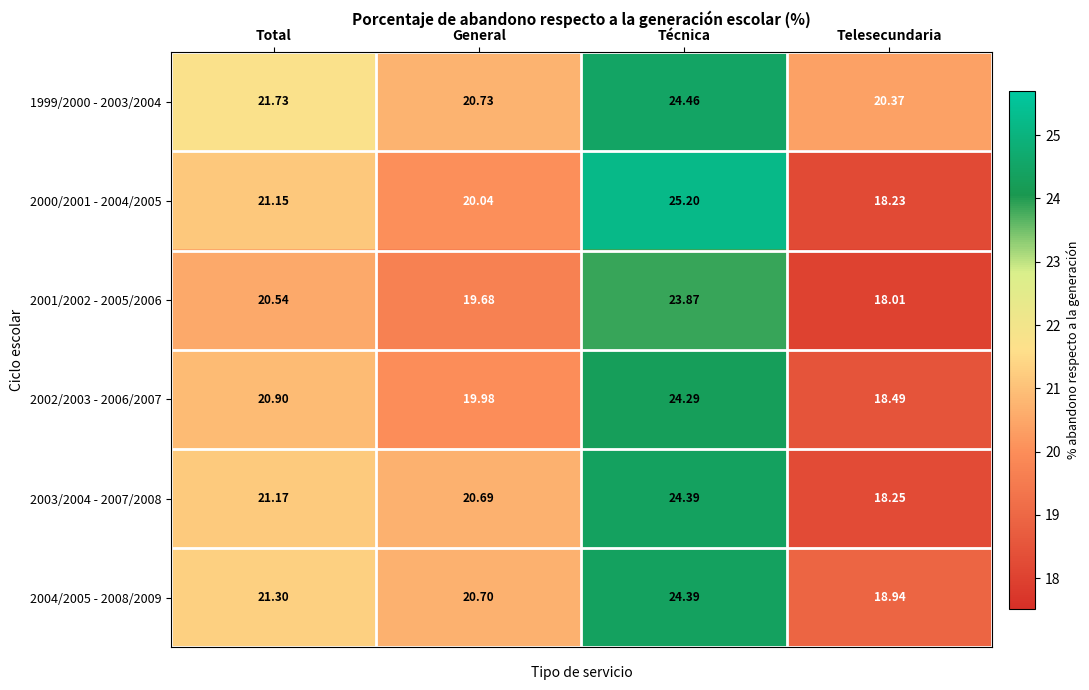

Which label corresponds to the smallest value in the chart?

Telesecundaria